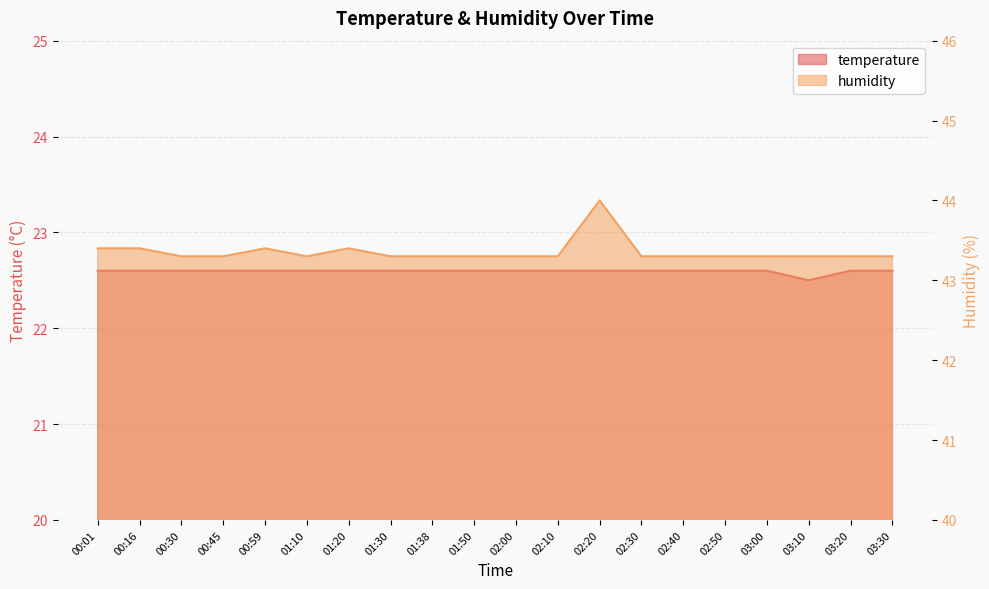

Does the chart display data point markers on the line(s)?

No